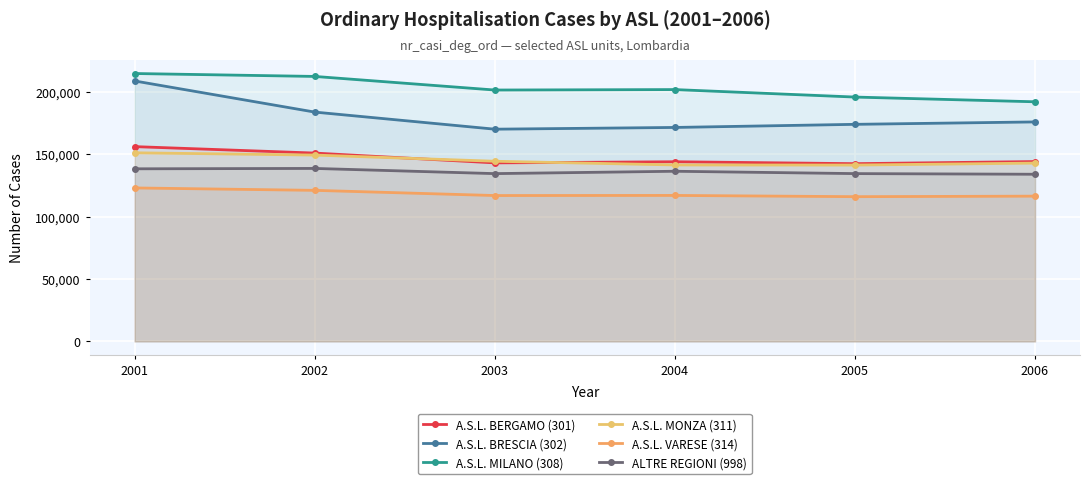

What are all the series names shown in the legend?

A.S.L. BERGAMO (301), A.S.L. BRESCIA (302), A.S.L. MILANO (308), A.S.L. MONZA (311), A.S.L. VARESE (314), ALTRE REGIONI (998)